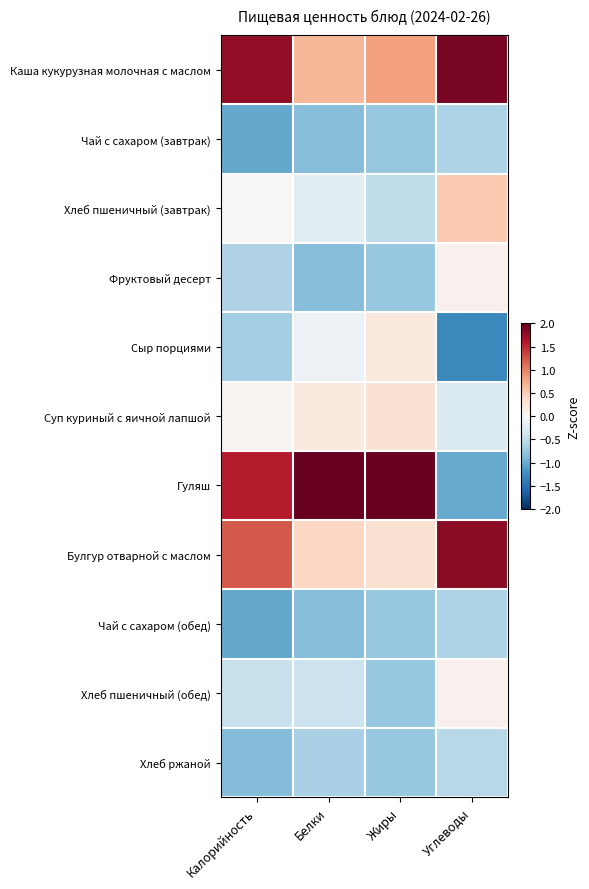

Reading right to left, extract all data points from this chart.

Каша кукурузная молочная с маслом: Углеводы=1.9	Жиры=0.8	Белки=0.7	Калорийность=1.8
Чай с сахаром (завтрак): Углеводы=-0.6	Жиры=-0.8	Белки=-0.9	Калорийность=-1.0
Хлеб пшеничный (завтрак): Углеводы=0.5	Жиры=-0.5	Белки=-0.2	Калорийность=0.0
Фруктовый десерт: Углеводы=0.1	Жиры=-0.8	Белки=-0.9	Калорийность=-0.6
Сыр порциями: Углеводы=-1.3	Жиры=0.2	Белки=-0.1	Калорийность=-0.7
Суп куриный с яичной лапшой: Углеводы=-0.3	Жиры=0.3	Белки=0.2	Калорийность=0.1
Гуляш: Углеводы=-1.0	Жиры=2.6	Белки=2.7	Калорийность=1.6
Булгур отварной с маслом: Углеводы=1.8	Жиры=0.3	Белки=0.4	Калорийность=1.2
Чай с сахаром (обед): Углеводы=-0.6	Жиры=-0.8	Белки=-0.9	Калорийность=-1.0
Хлеб пшеничный (обед): Углеводы=0.1	Жиры=-0.8	Белки=-0.4	Калорийность=-0.4
Хлеб ржаной: Углеводы=-0.6	Жиры=-0.8	Белки=-0.6	Калорийность=-0.9